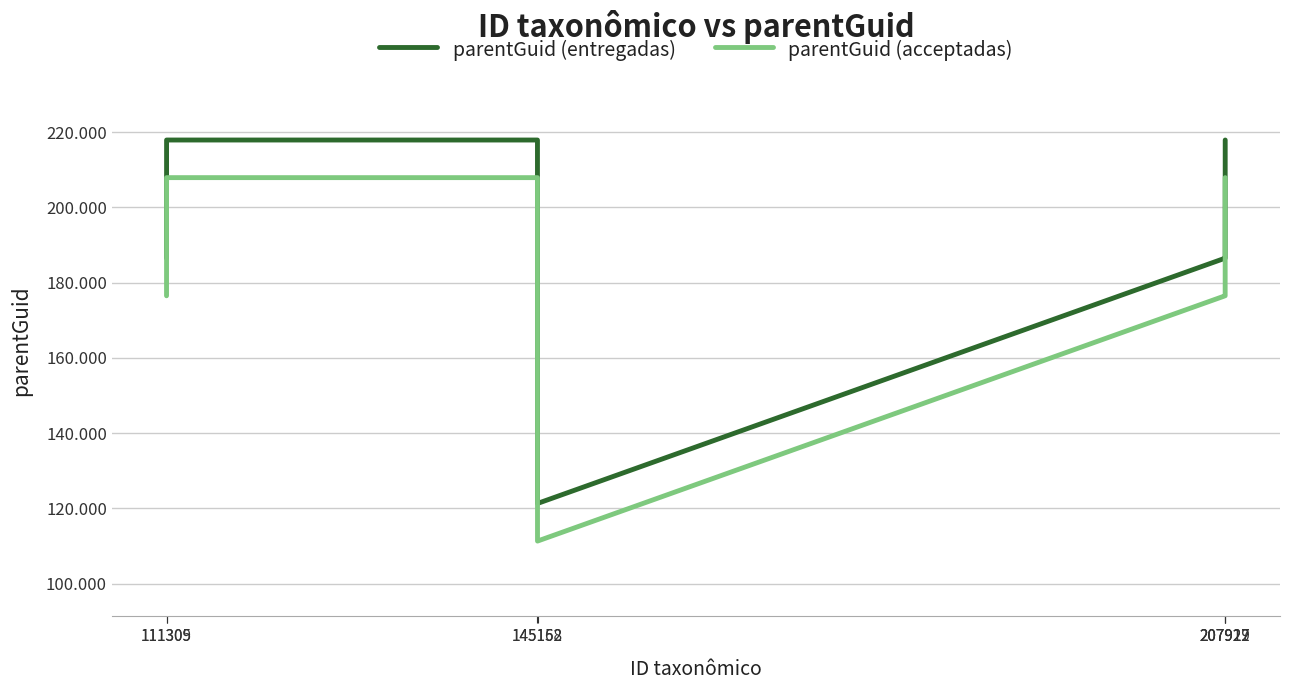

Which series has the largest range (max minus min)?

parentGuid (entregadas)